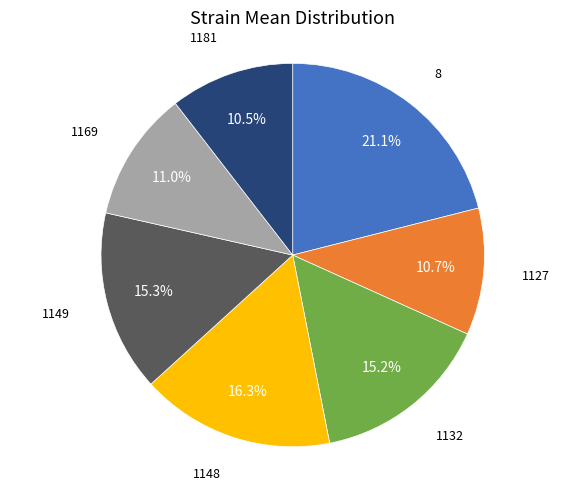

Is there any slice that represents more than half of the pie?

No